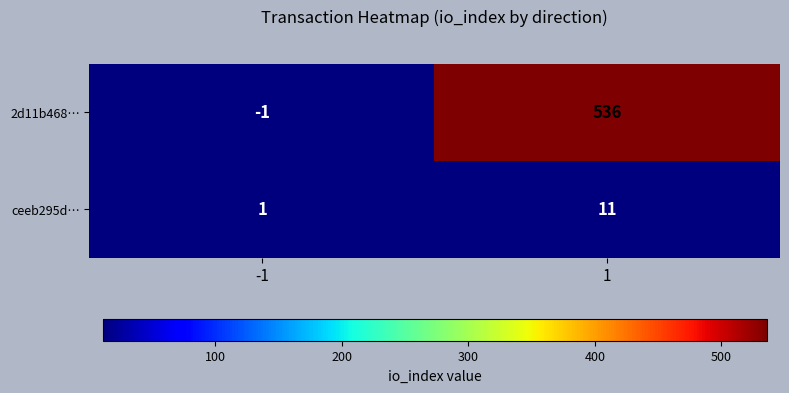

What is the greatest value displayed?

536